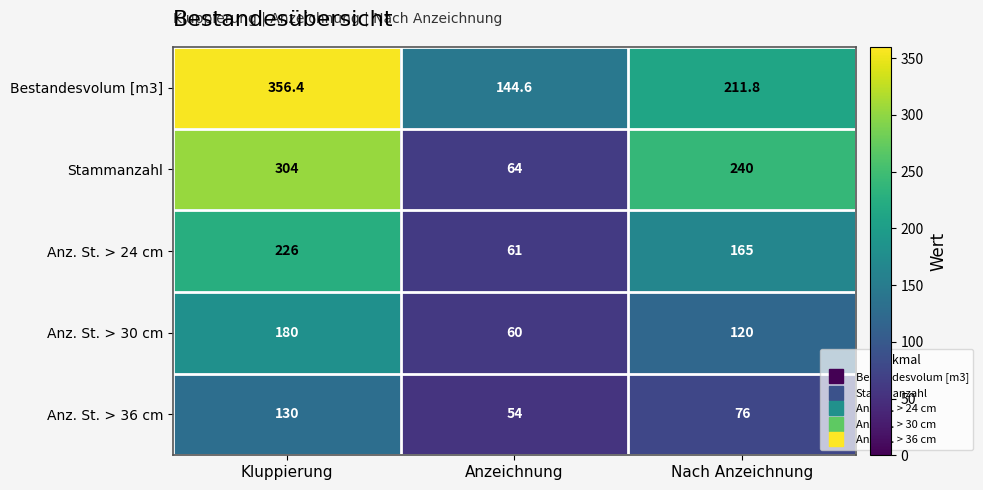

True or false: Anz. St. > 24 cm has a value of 104.5 at Anzeichnung.

False